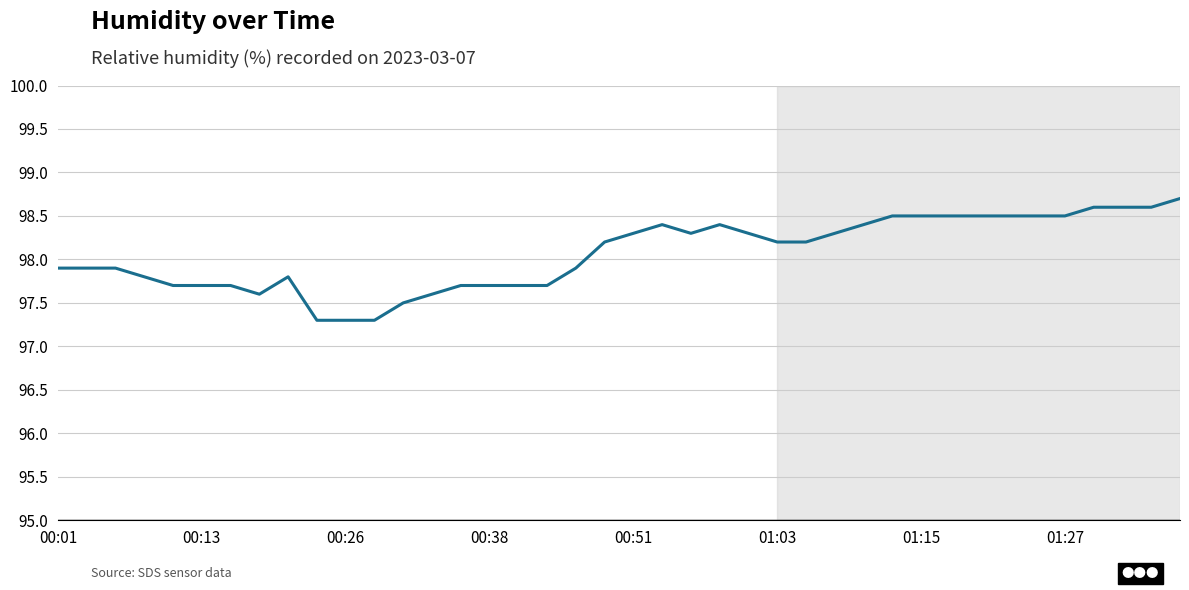

What is the difference between the second highest and second lowest values?

1.3